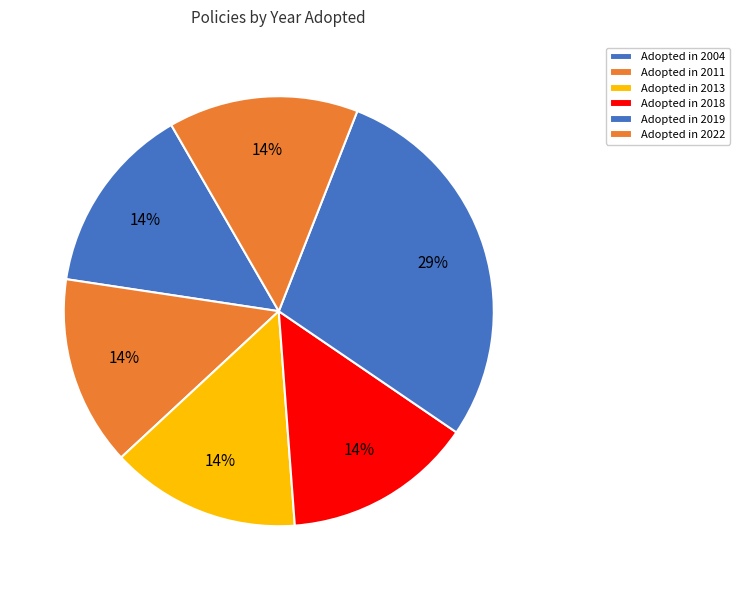

How many slices are in this pie chart?

6